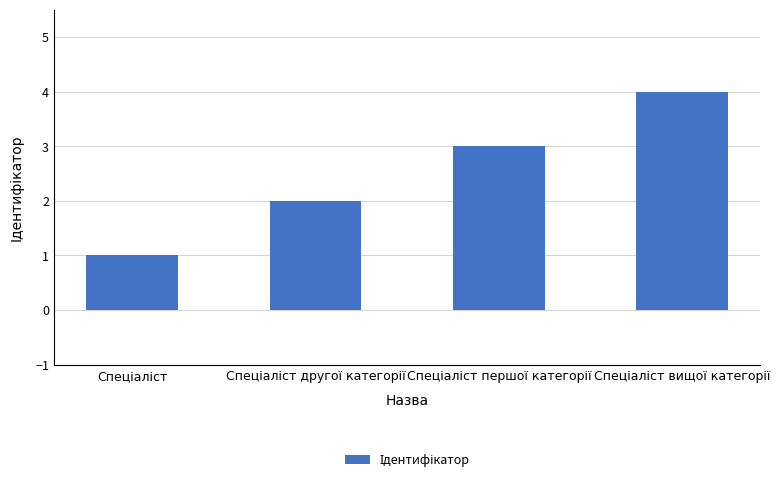

What is the difference between the maximum and minimum values?

3